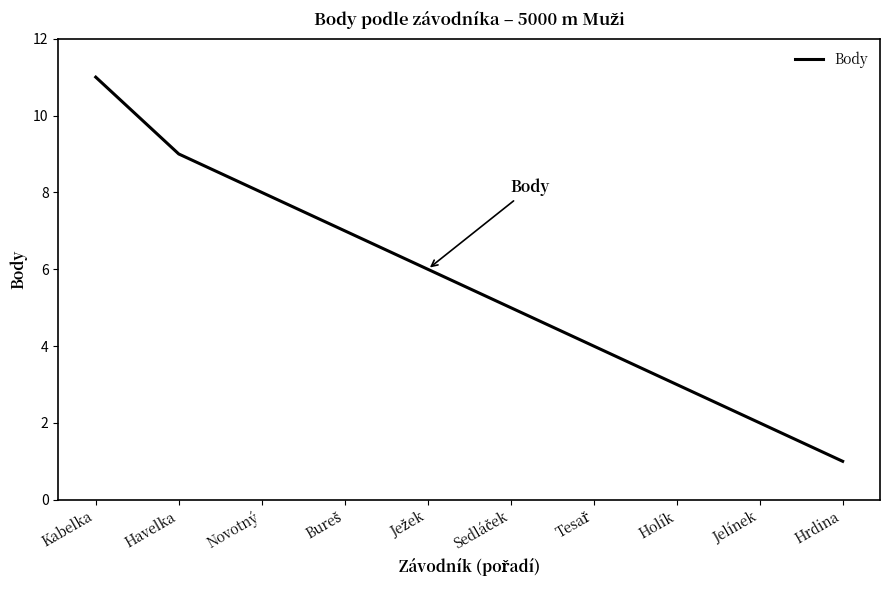

What is the difference between the maximum and minimum values?

10